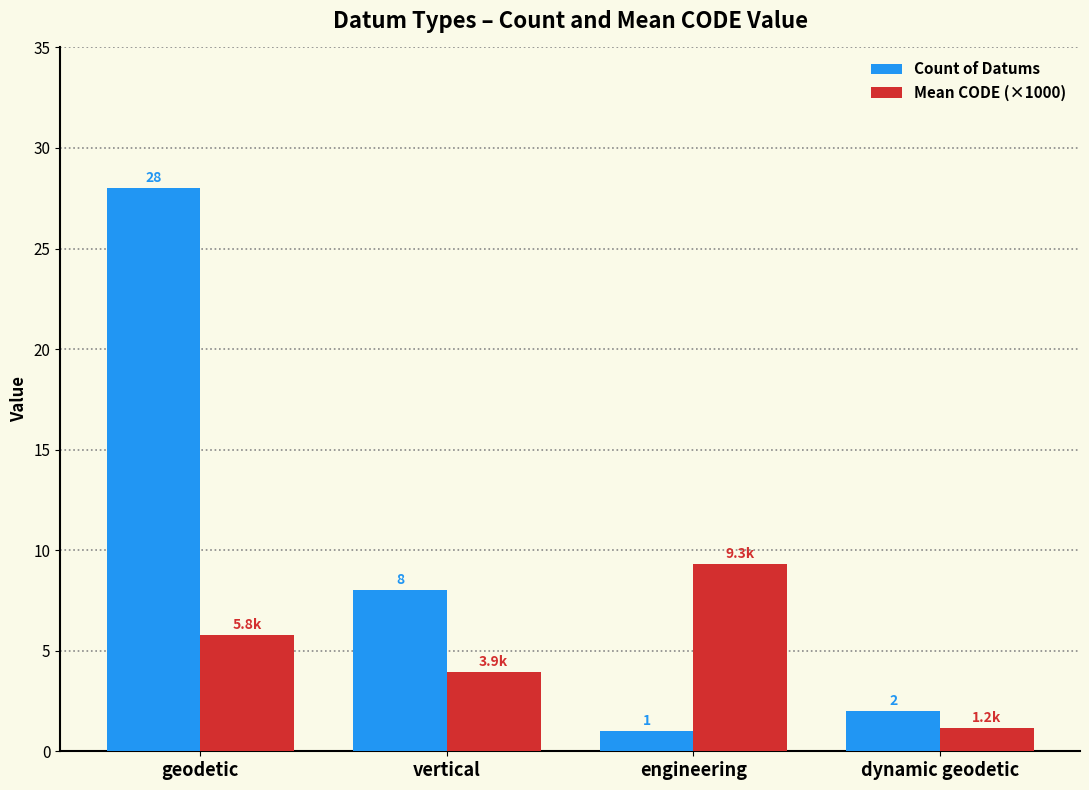

What is the sum of the Count of Datums values at geodetic and dynamic geodetic?

30.0